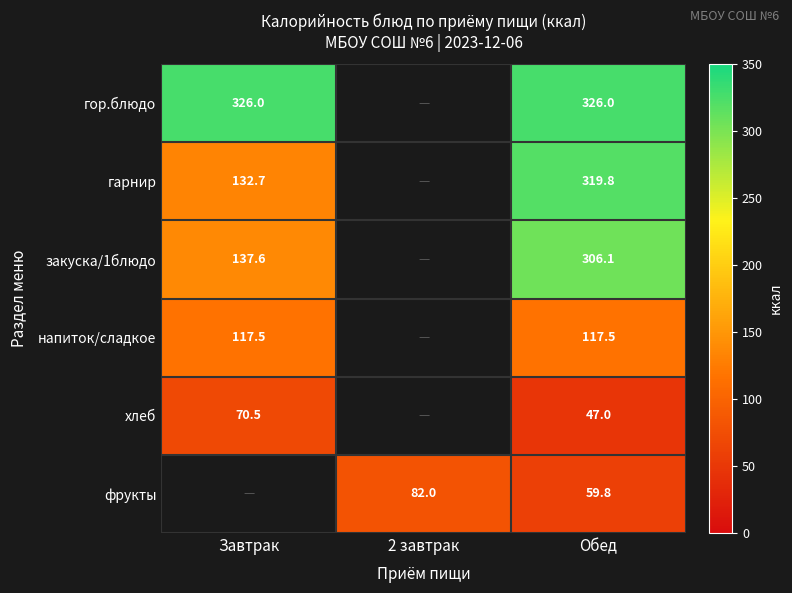

Is it true that хлеб equals 47.0 at Обед?

True